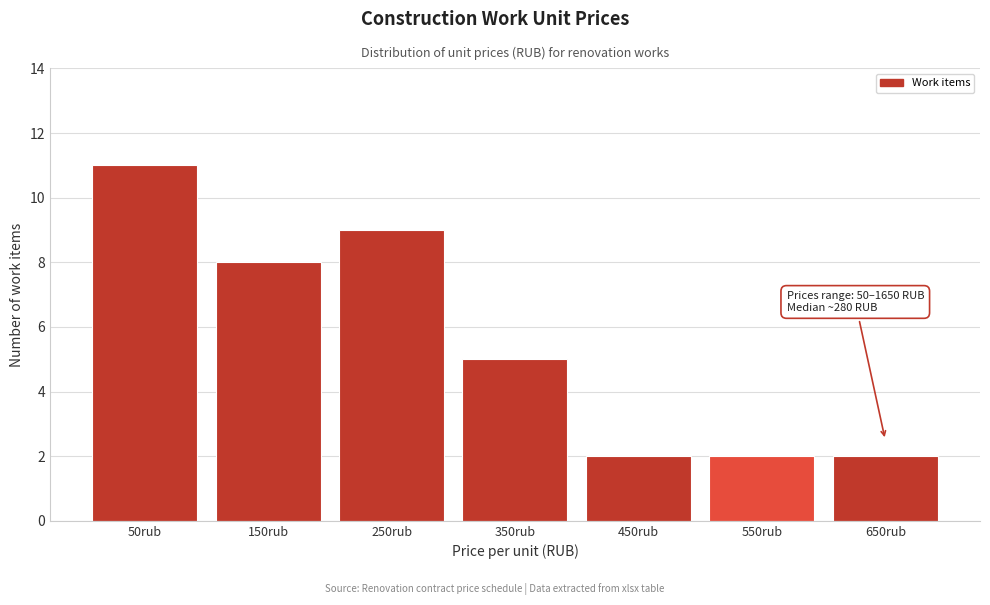

Reading right to left, extract all data points from this chart.

650rub=2	550rub=2	450rub=2	350rub=5	250rub=9	150rub=8	50rub=11